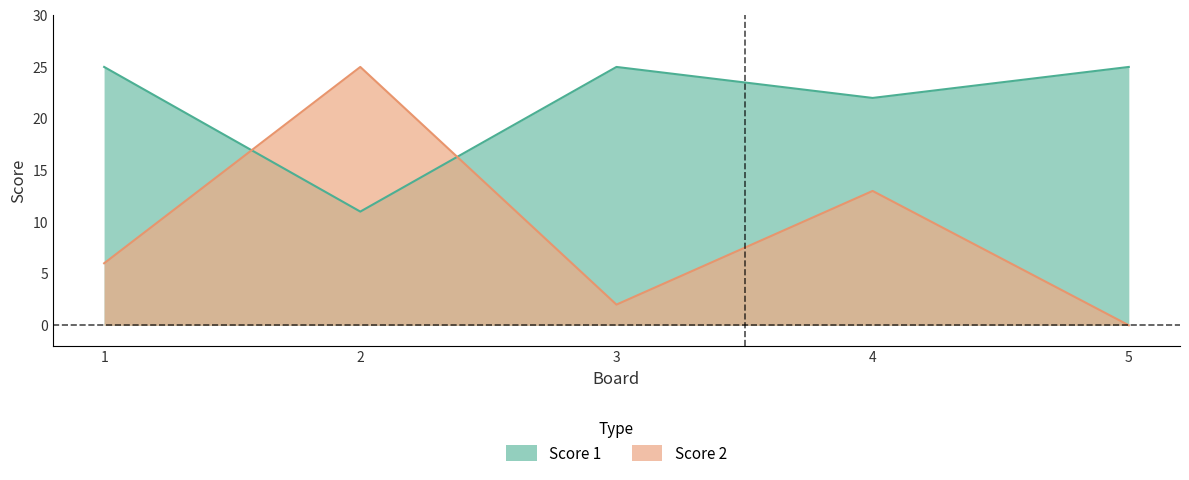

What is the maximum value for Score 2?

25